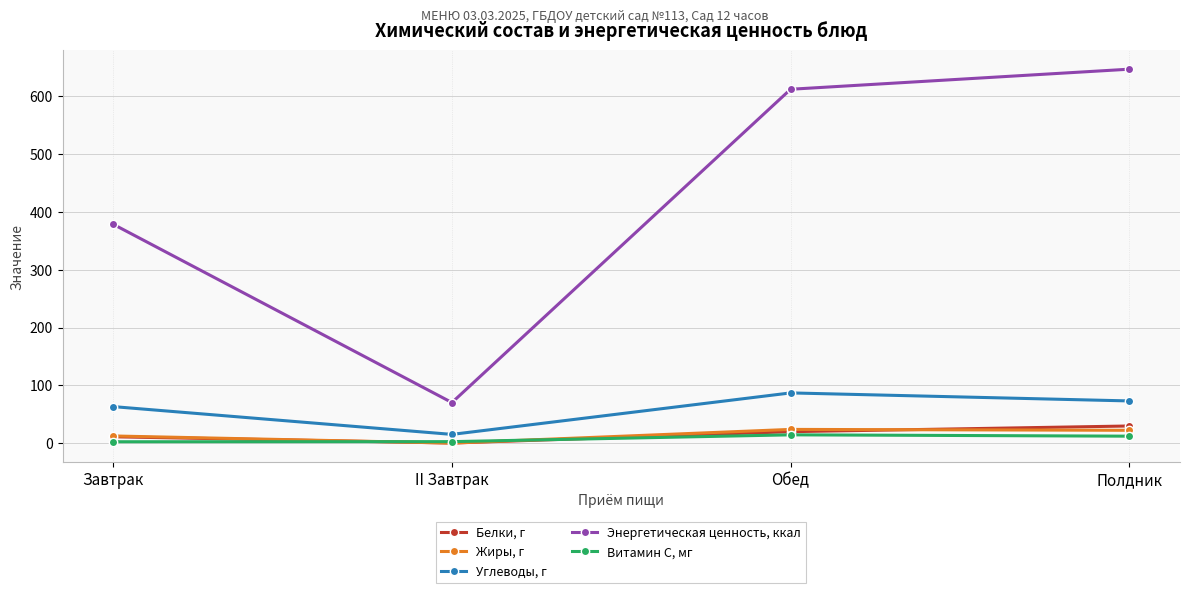

What is the label of the 2nd point from the right?

Обед